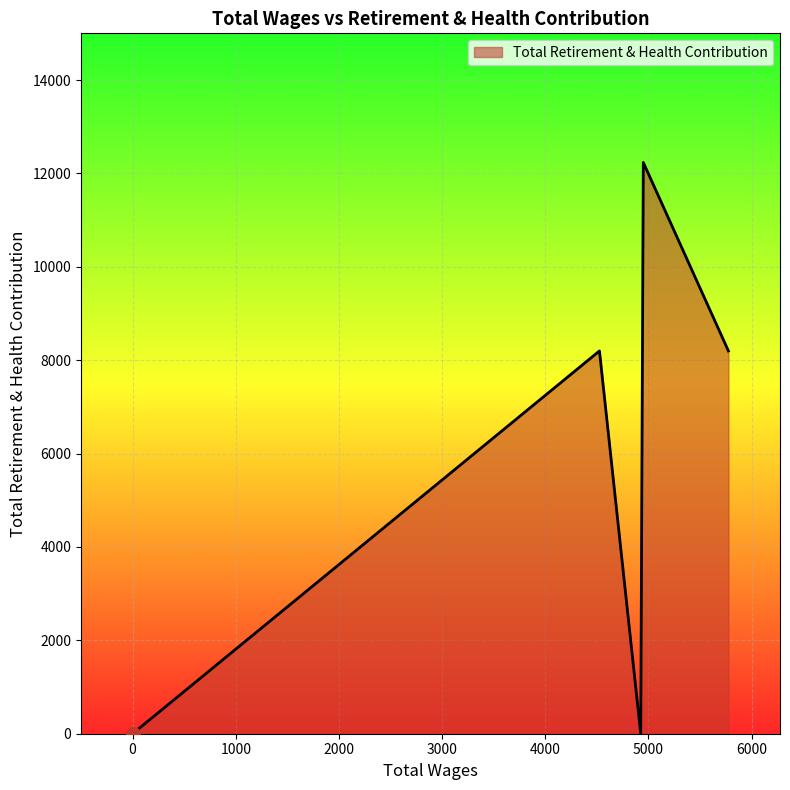

How many values are below 8198?

2